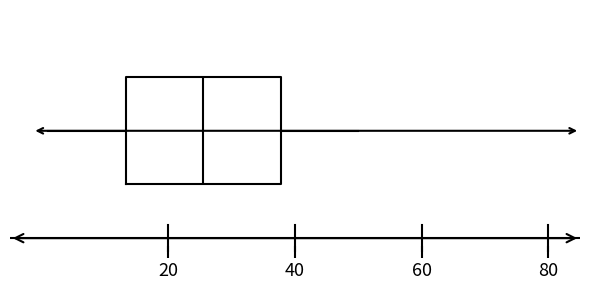

Transcribe this box plot: give where the median line is, the range the box spans, and where the two whiskers end, as read against the x-axis. The values are not printed on the chart, so give them approximately, as read against the axis.

median 26, box 14 to 38, whiskers 2 to 50